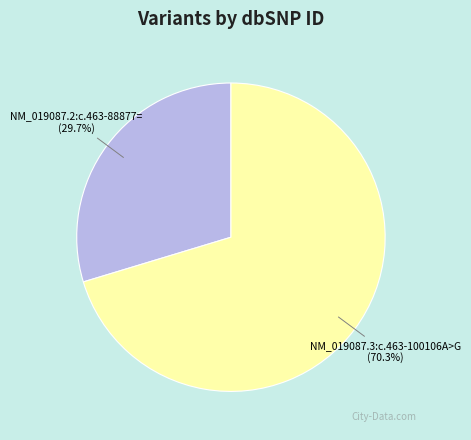

How many slices are in this pie chart?

2